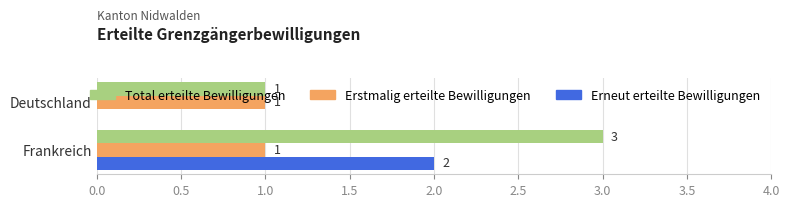

Is the value of Erneut erteilte Bewilligungen at Deutschland greater than the value of Erstmalig erteilte Bewilligungen at Frankreich?

No